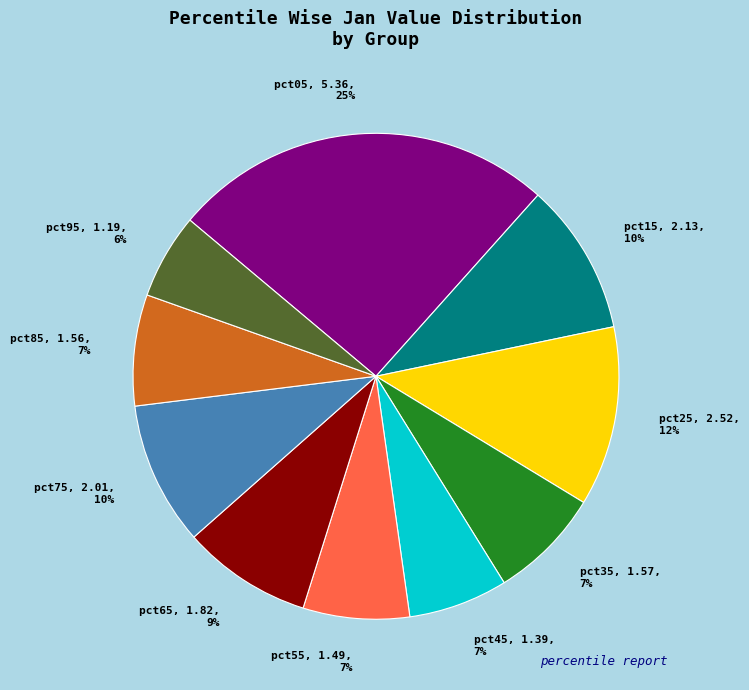

To the nearest percent, what portion does pct35 represent?

7%